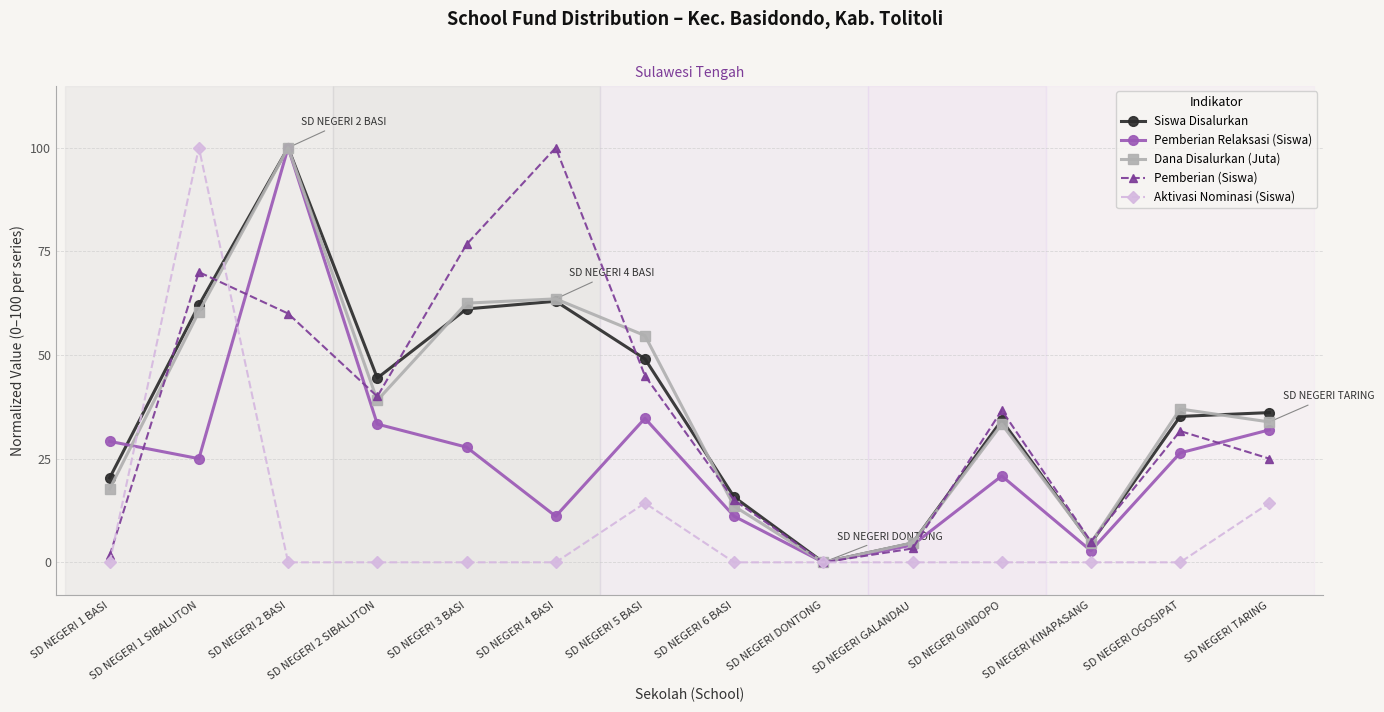

Which series changed the most between SD NEGERI 1 SIBALUTON and SD NEGERI GINDOPO?

Aktivasi Nominasi (Siswa)